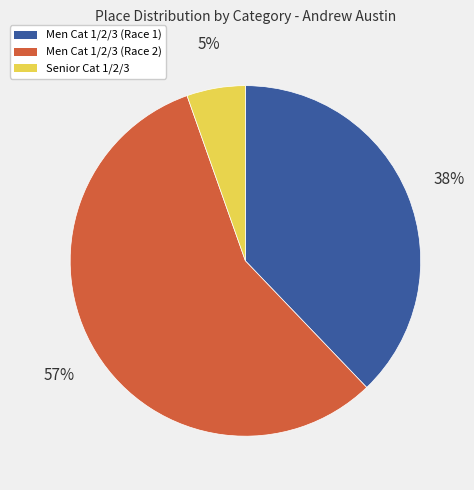

Which has a higher value, Men Cat 1/2/3 (Race 1) or Men Cat 1/2/3 (Race 2)?

Men Cat 1/2/3 (Race 2)